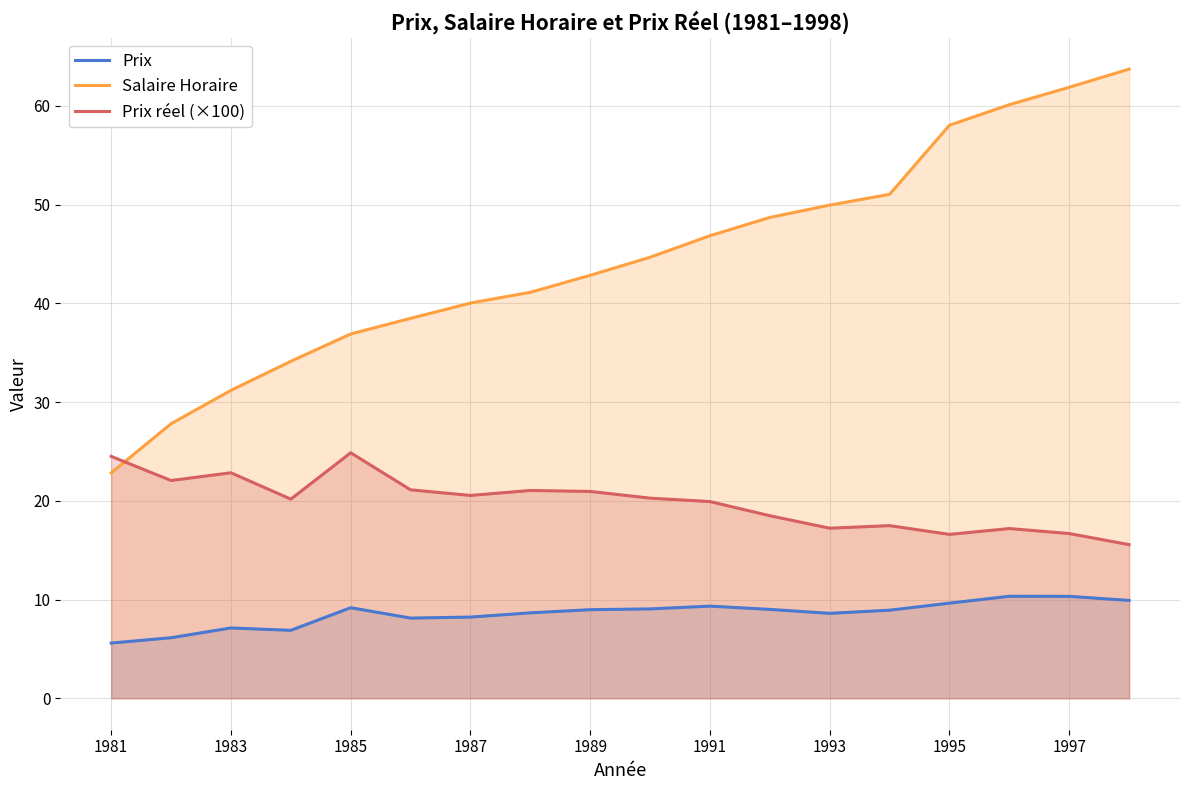

At which label does Prix reach its minimum?

1981